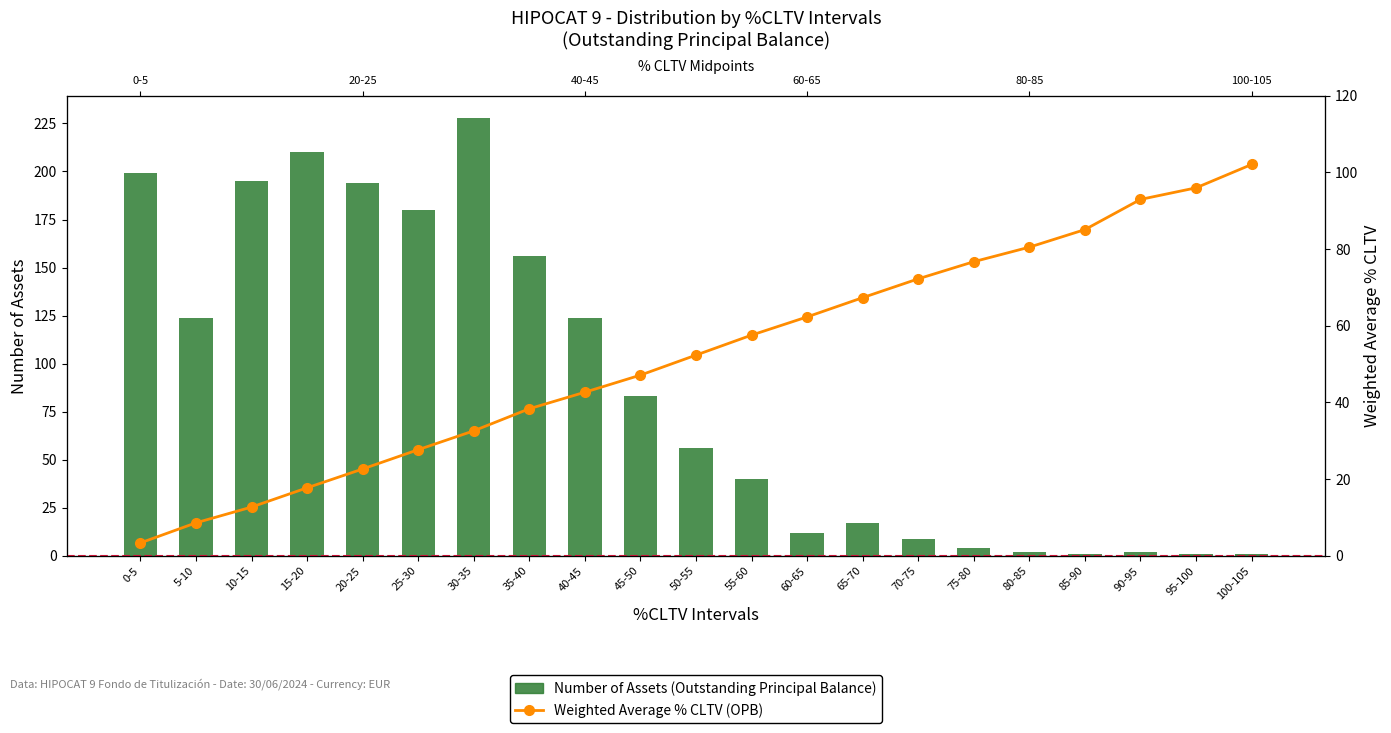

What is the minimum value shown in the chart?

1.0